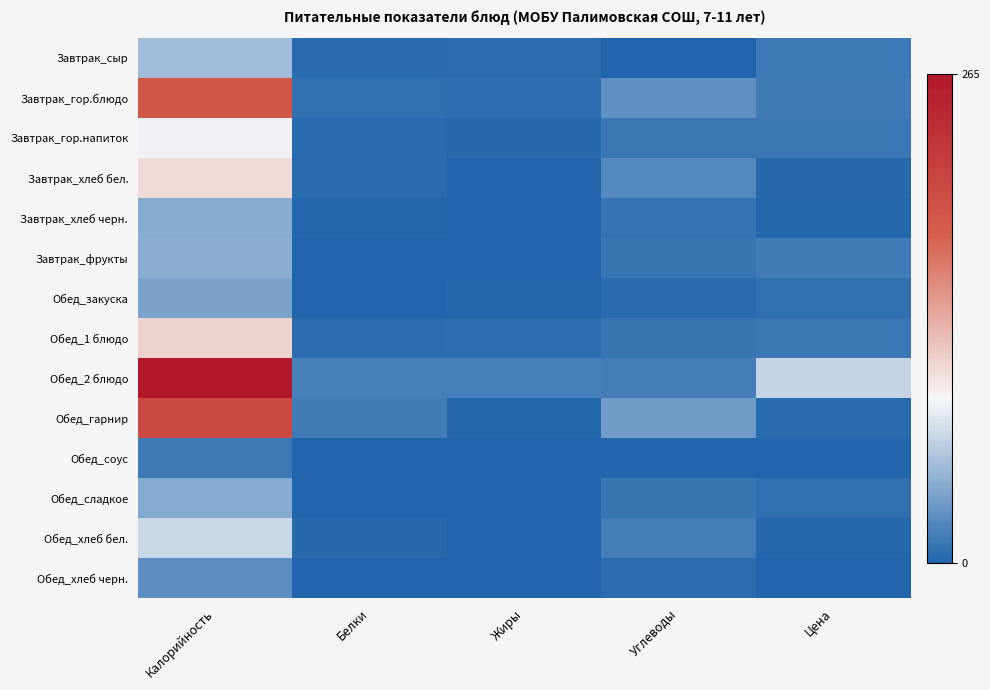

Reading left to right, transcribe all the data shown in this chart.

Завтрак_сыр: Калорийность=53.7	Белки=3.5	Жиры=4.4	Углеводы=0.0	Цена=11.7
Завтрак_гор.блюдо: Калорийность=187.3	Белки=7.1	Жиры=5.8	Углеводы=26.7	Цена=13.3
Завтрак_гор.напиток: Калорийность=86.0	Белки=3.9	Жиры=2.9	Углеводы=11.2	Цена=11.3
Завтрак_хлеб бел.: Калорийность=105.5	Белки=3.4	Жиры=0.4	Углеводы=22.1	Цена=3.1
Завтрак_хлеб черн.: Калорийность=42.7	Белки=1.7	Жиры=0.3	Углеводы=8.4	Цена=1.7
Завтрак_фрукты: Калорийность=44.4	Белки=0.4	Жиры=0.4	Углеводы=9.8	Цена=14.4
Обед_закуска: Калорийность=37.6	Белки=0.8	Жиры=2.0	Углеводы=4.1	Цена=7.2
Обед_1 блюдо: Калорийность=110.4	Белки=4.7	Жиры=5.7	Углеводы=10.1	Цена=10.9
Обед_2 блюдо: Калорийность=265.7	Белки=16.4	Жиры=15.7	Углеводы=14.8	Цена=68.1
Обед_гарнир: Калорийность=204.8	Белки=14.5	Жиры=1.3	Углеводы=33.8	Цена=3.8
Обед_соус: Калорийность=12.5	Белки=0.5	Жиры=0.8	Углеводы=0.9	Цена=1.0
Обед_сладкое: Калорийность=41.6	Белки=0.2	Жиры=0.1	Углеводы=9.9	Цена=6.4
Обед_хлеб бел.: Калорийность=70.3	Белки=2.3	Жиры=0.2	Углеводы=14.8	Цена=2.0
Обед_хлеб черн.: Калорийность=25.6	Белки=1.0	Жиры=0.2	Углеводы=5.0	Цена=1.0